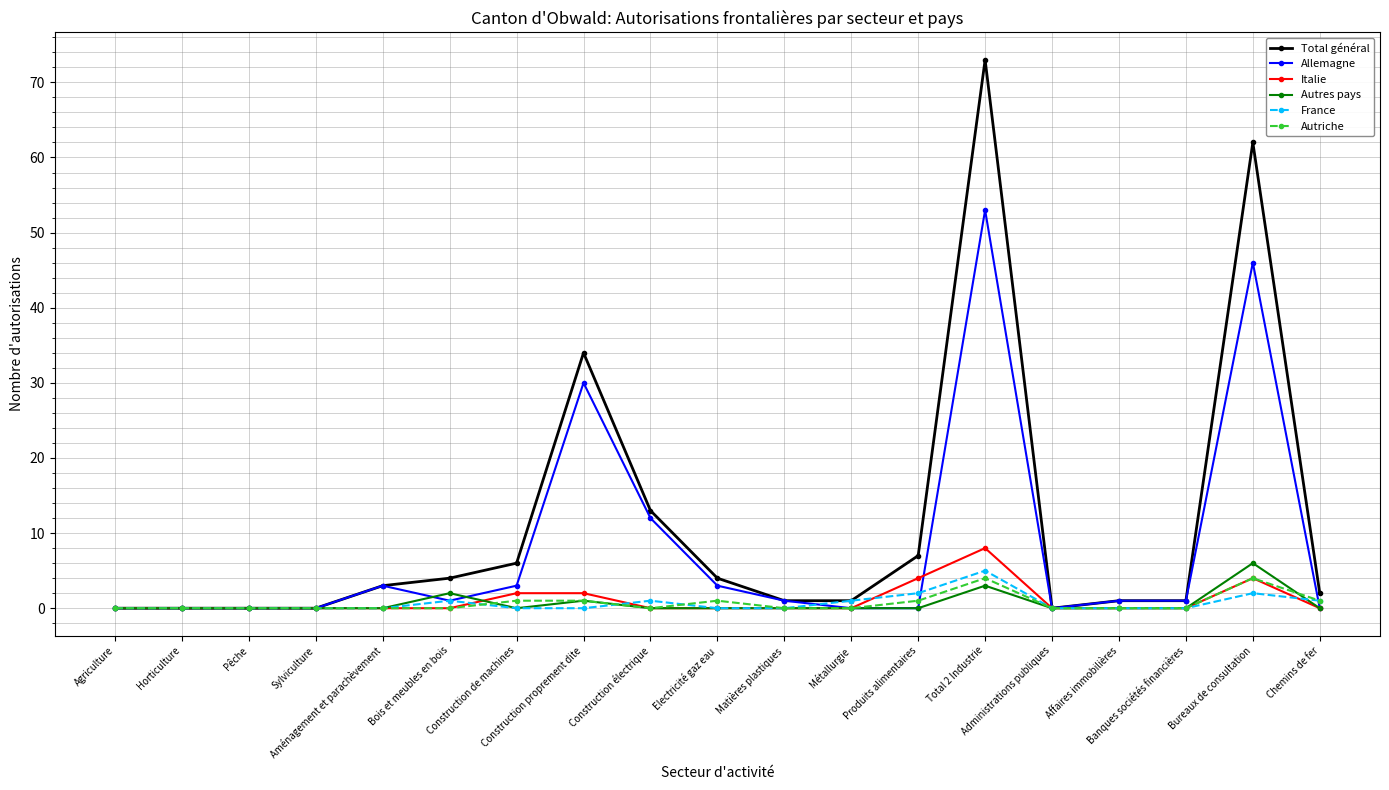

Is the value of France at Bureaux de consultation greater than the value of Autriche at Bureaux de consultation?

No